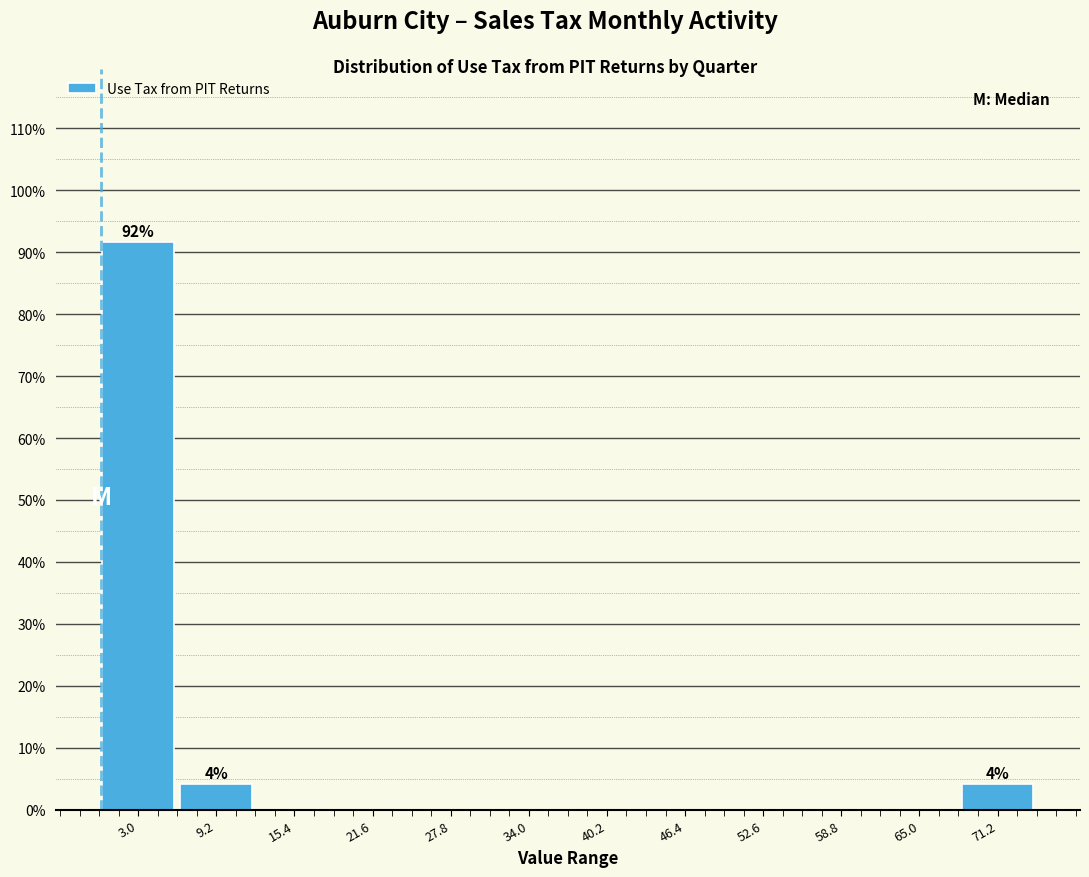

Which range on the x-axis has the tallest bar?

0 to 6